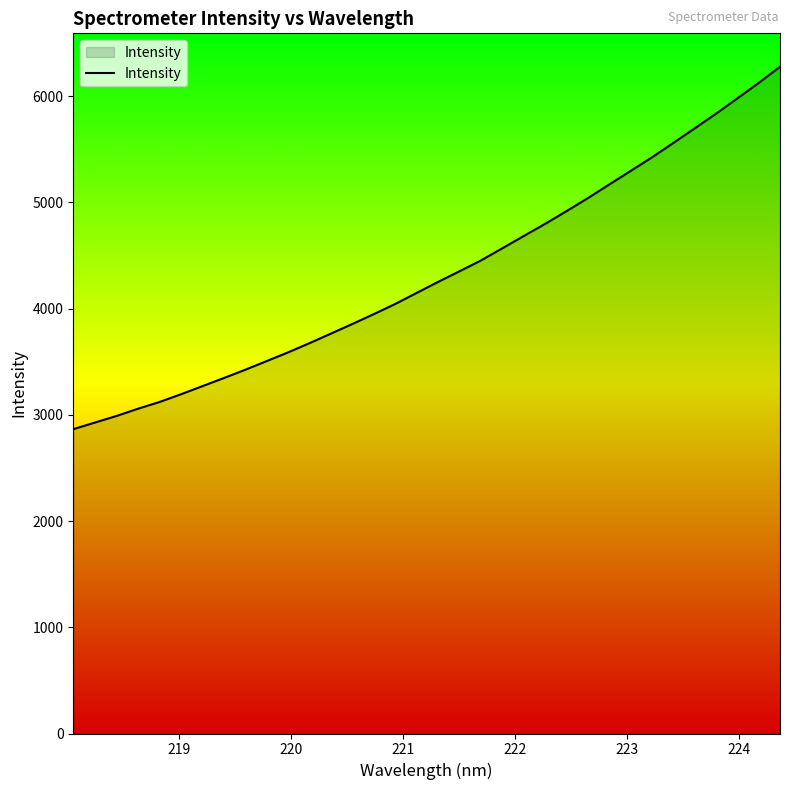

What is the minimum value shown in the chart?

2865.1